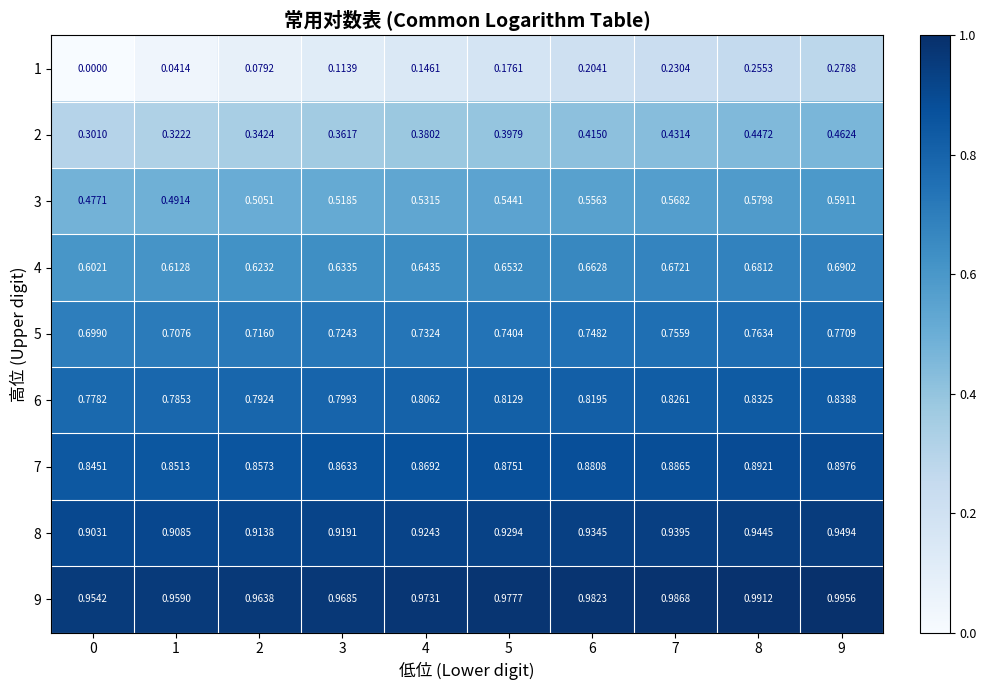

Is the value of 8 at 1 greater than the value of 9 at 4?

No